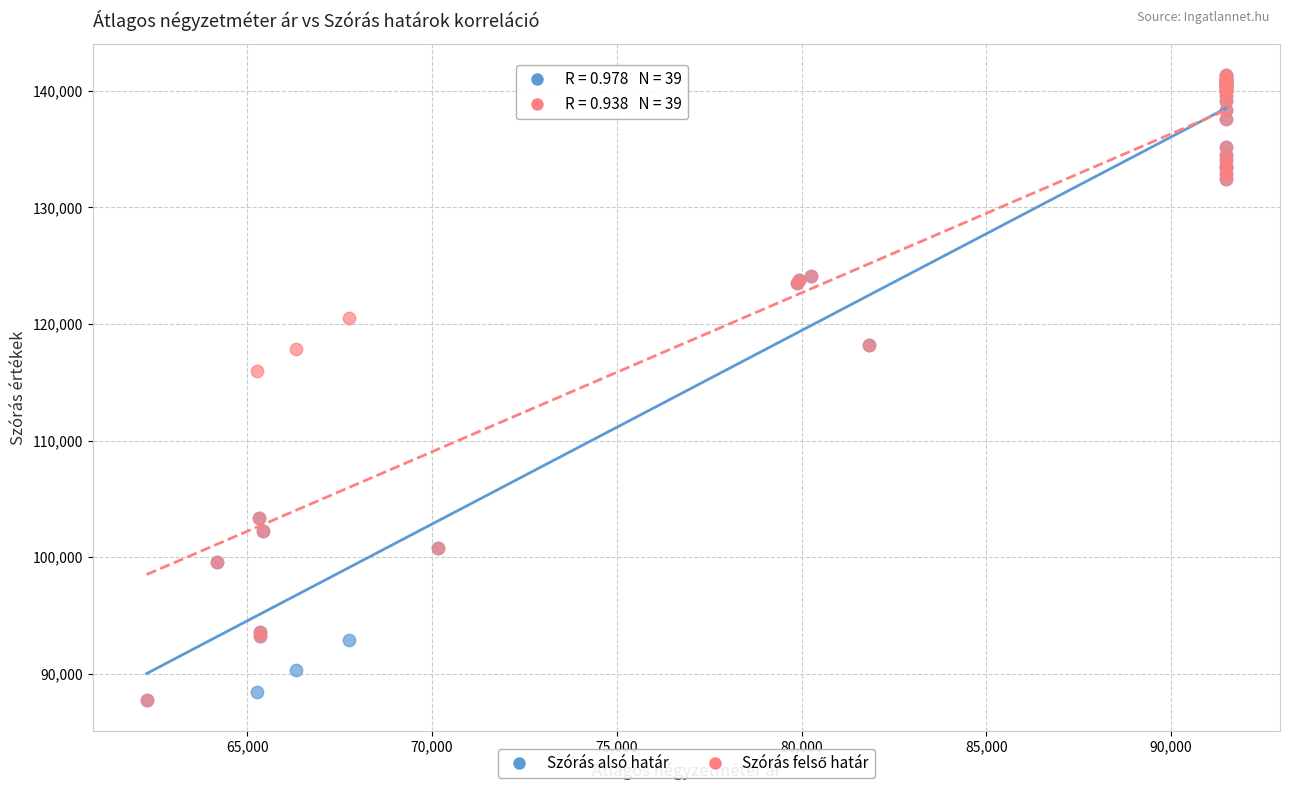

Across all series, what Y value is closest to 114558?

115997